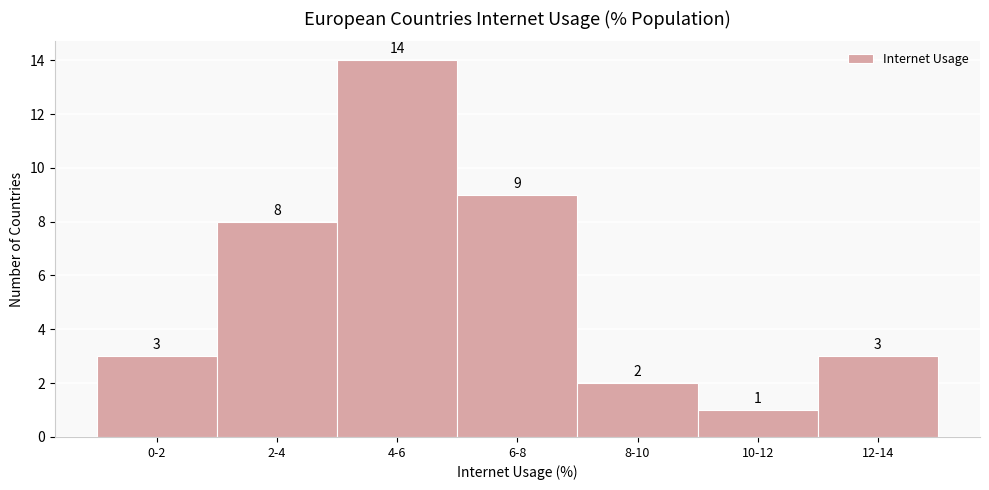

Reading left to right, extract all data points from this chart.

0-2=3	2-4=8	4-6=14	6-8=9	8-10=2	10-12=1	12-14=3